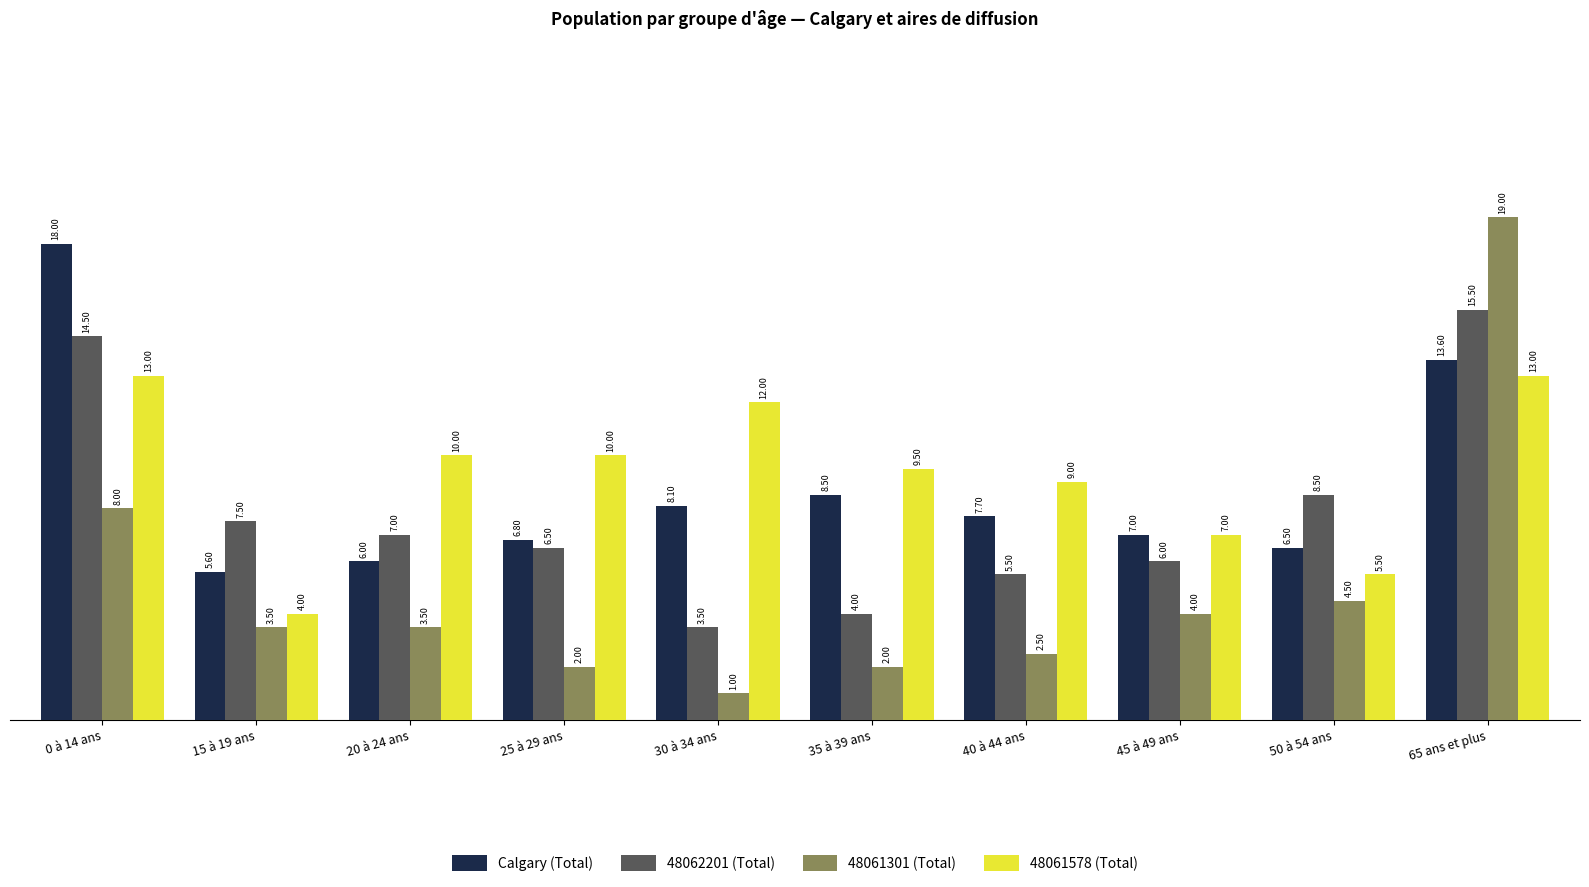

What is the label of the 2nd bar from the left?

15 à 19 ans